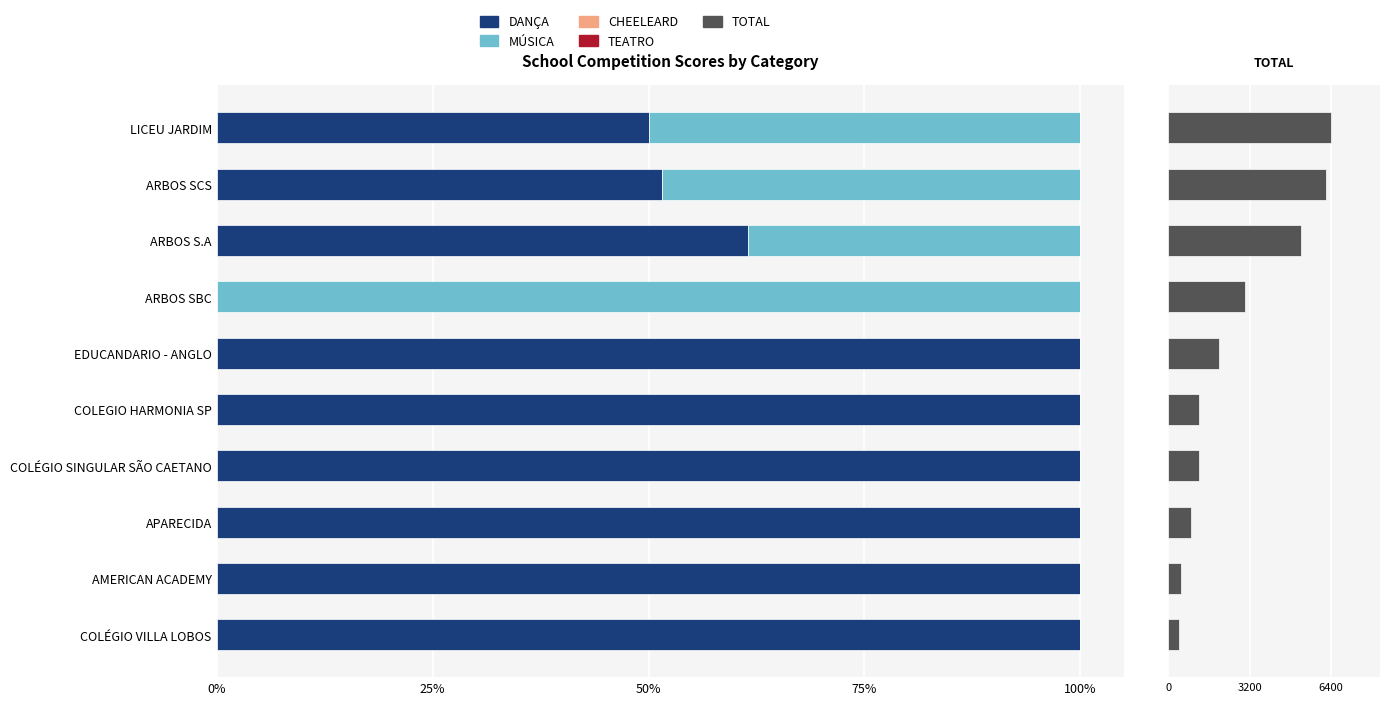

What is the sum of all TOTAL values?

27000.0